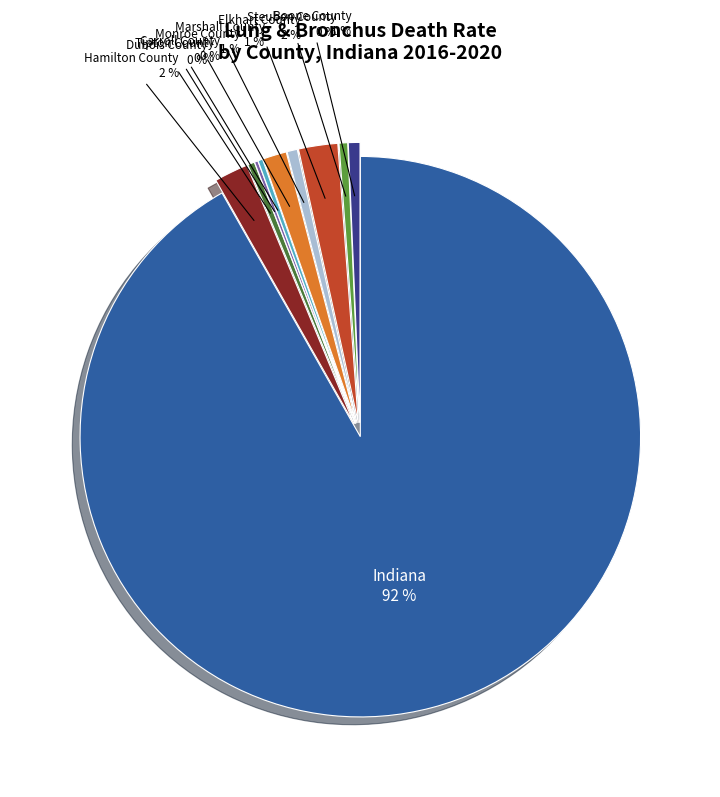

Is it true that Elkhart County is 2% of the pie?

True